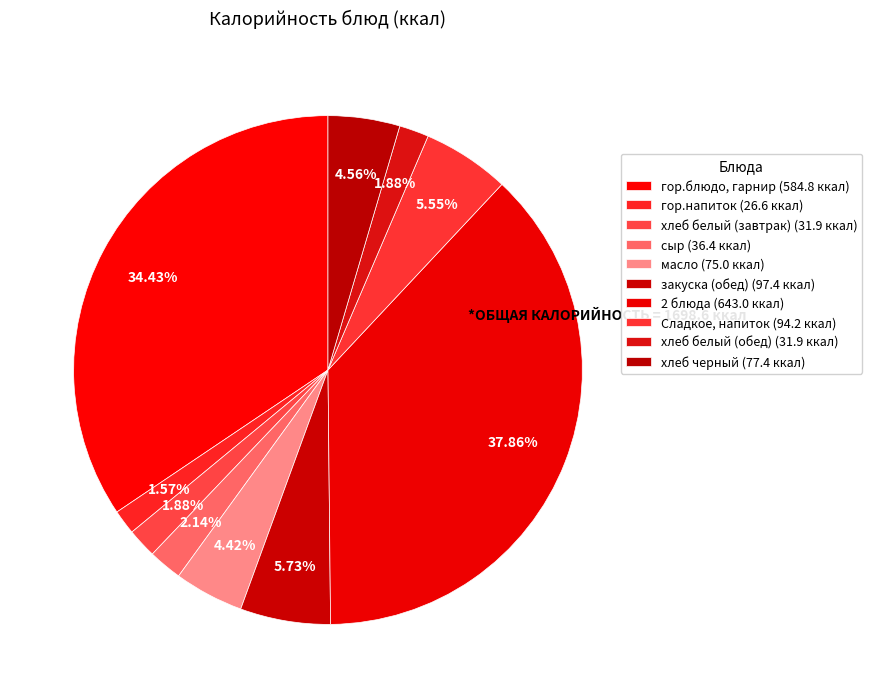

Which slice is the smallest?

гор.напиток